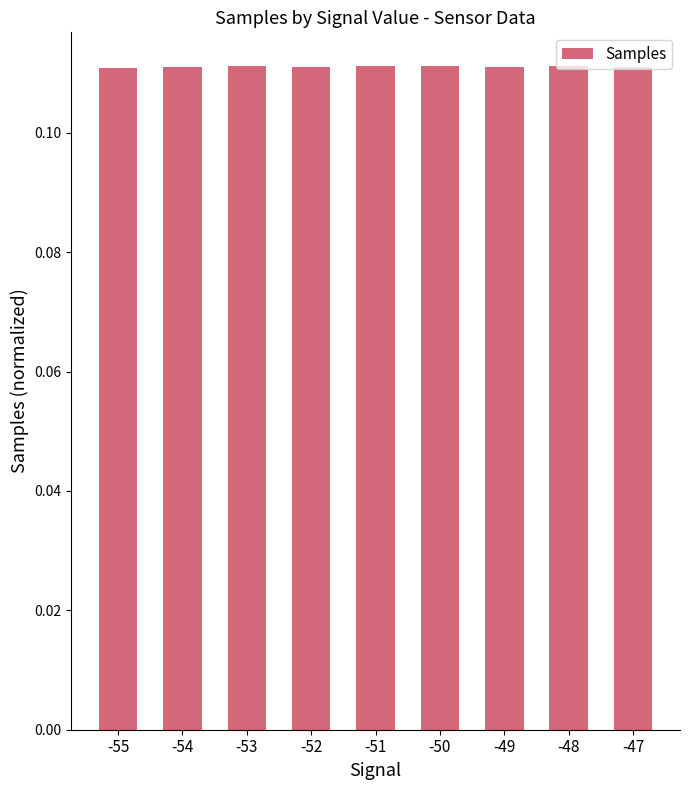

Count the values in the range 0 to 1.

9